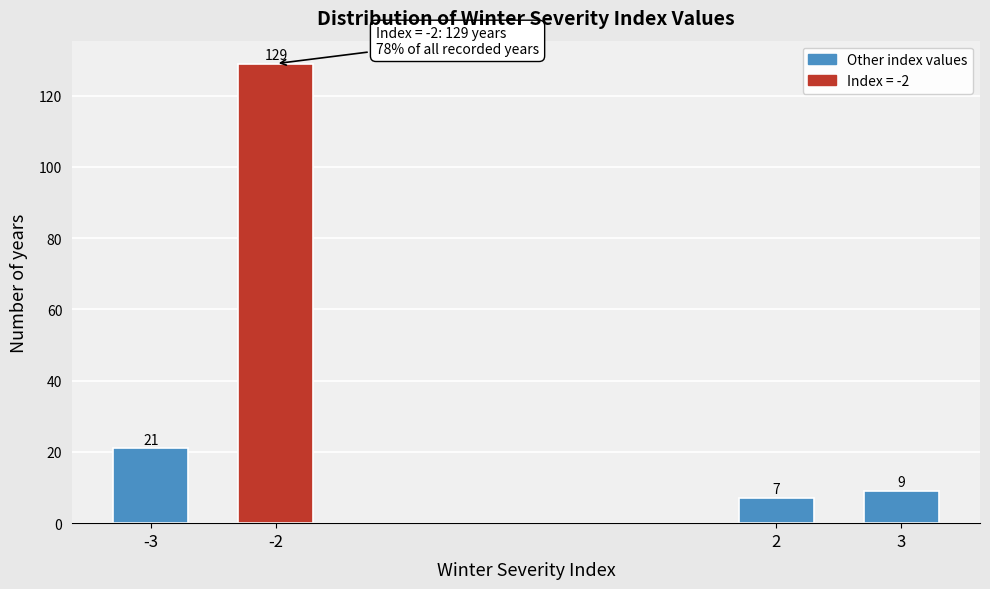

Reading right to left, extract all data points from this chart.

3=9	2=7	-2=129	-3=21